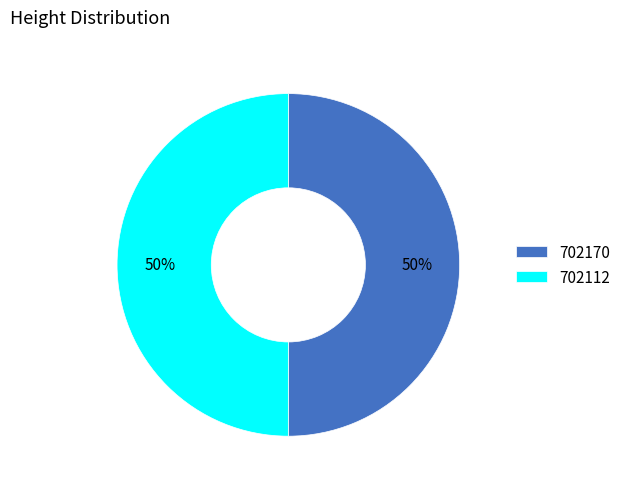

Approximately how many times larger is the value at 702170 compared to 702112?

1.0